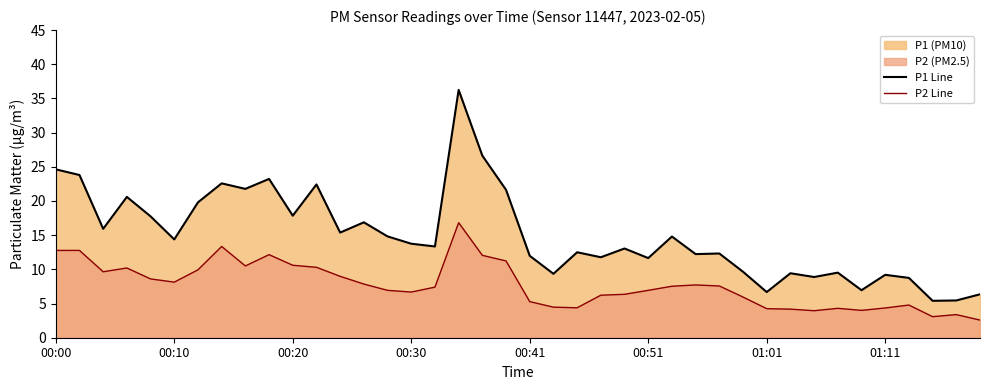

What is the average value of the P1 Line series?

15.0